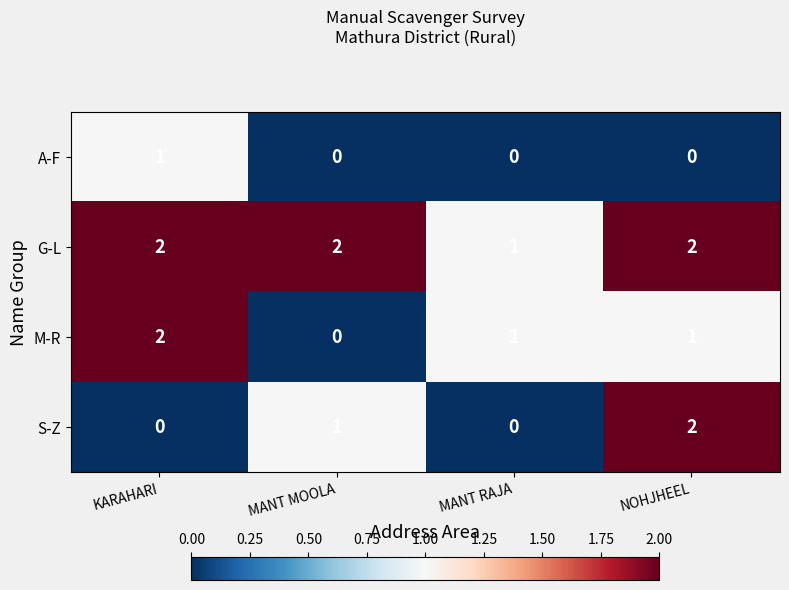

Count the G-L values in the range 2 to 3.

3